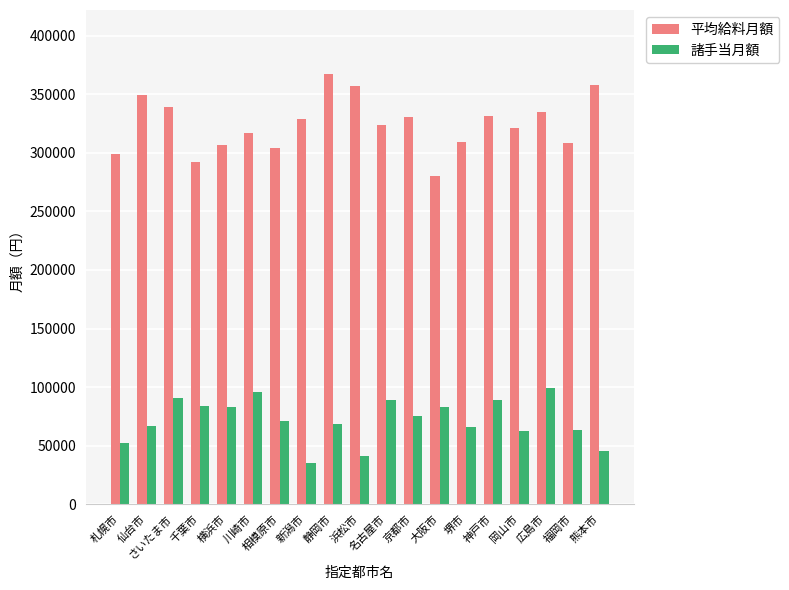

List the series in order of their overall mean, lowest first.

諸手当月額, 平均給料月額